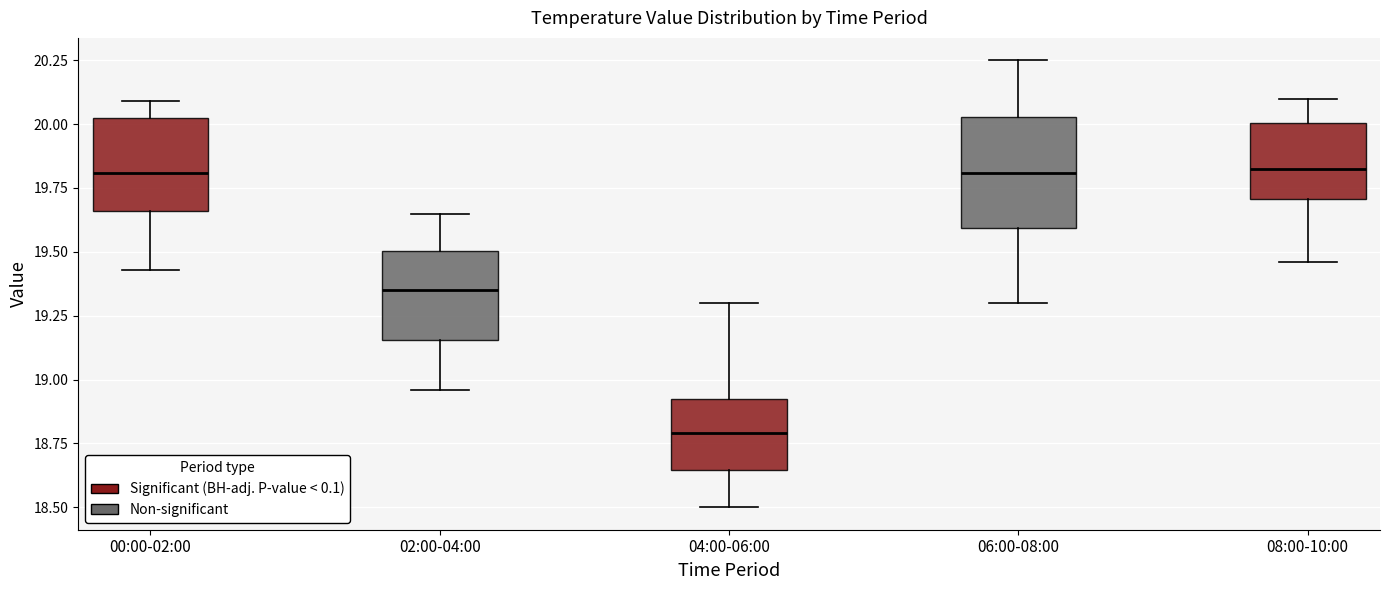

Reading left to right, transcribe this box plot: for each box, give where its median line is, the range the box spans, and where its two whiskers end, as read against the y-axis. The values are not printed on the chart, so give them approximately, as read against the axis.

00:00-02:00: median 19.80, box 19.65 to 20.00, whiskers 19.45 to 20.10
02:00-04:00: median 19.35, box 19.15 to 19.50, whiskers 18.95 to 19.65
04:00-06:00: median 18.80, box 18.65 to 18.95, whiskers 18.50 to 19.30
06:00-08:00: median 19.80, box 19.60 to 20.05, whiskers 19.30 to 20.25
08:00-10:00: median 19.85, box 19.70 to 20.00, whiskers 19.45 to 20.10